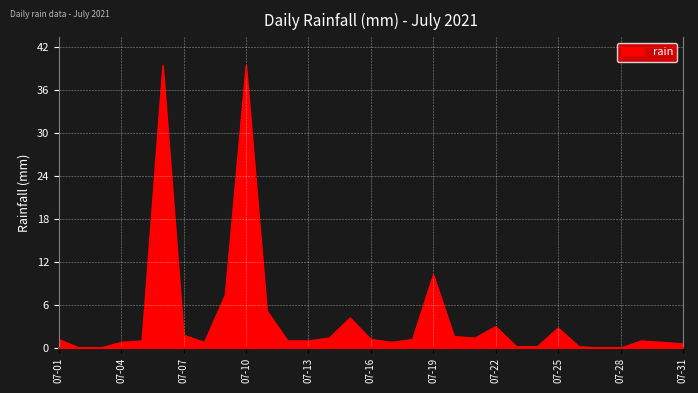

How many lines are shown in the chart?

1